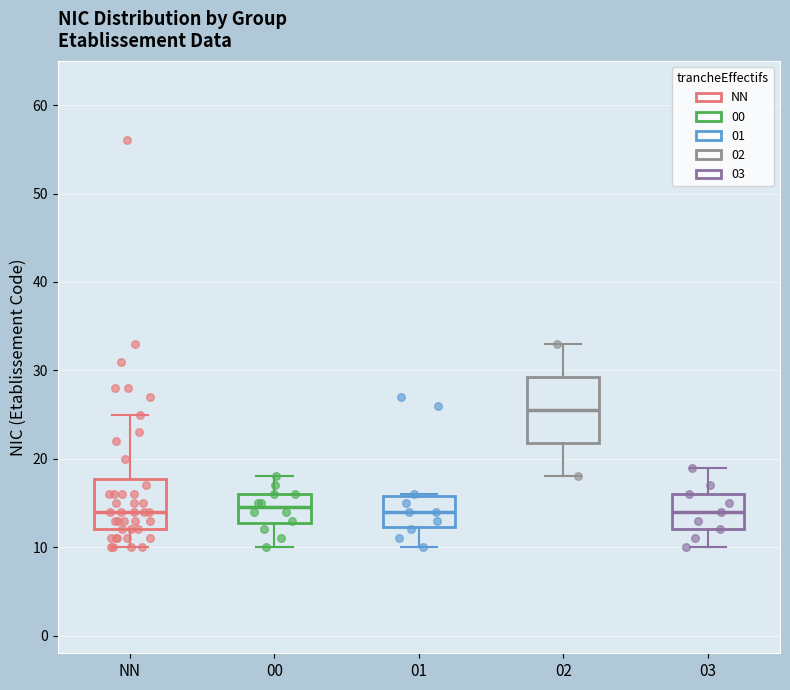

Reading left to right, read every box against the y-axis: the position of its median line, the range the box covers, and the ends of its whiskers. The values are not printed on the chart, so give them approximately, as read against the axis.

NN: median 14, box 12 to 18, whiskers 10 to 25
00: median 15, box 13 to 16, whiskers 10 to 18
01: median 14, box 12 to 16, whiskers 10 to 16
02: median 26, box 22 to 29, whiskers 18 to 33
03: median 14, box 12 to 16, whiskers 10 to 19